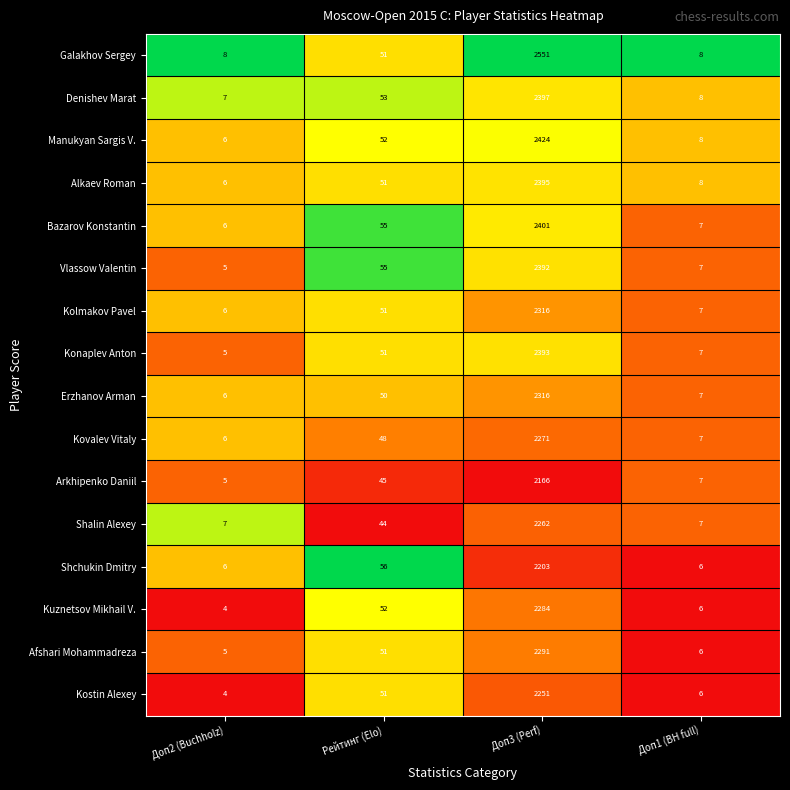

Is the value of Kolmakov Pavel at Рейтинг (Elo) greater than the value of Konaplev Anton at Доп3 (Perf)?

No